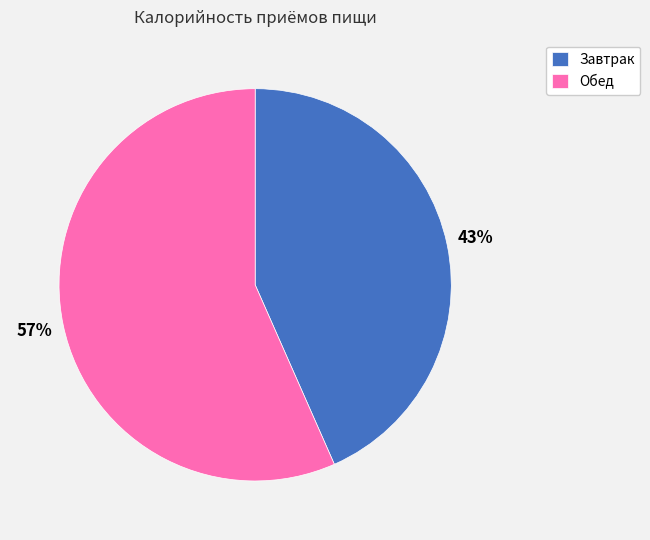

What is the majority slice?

Обед